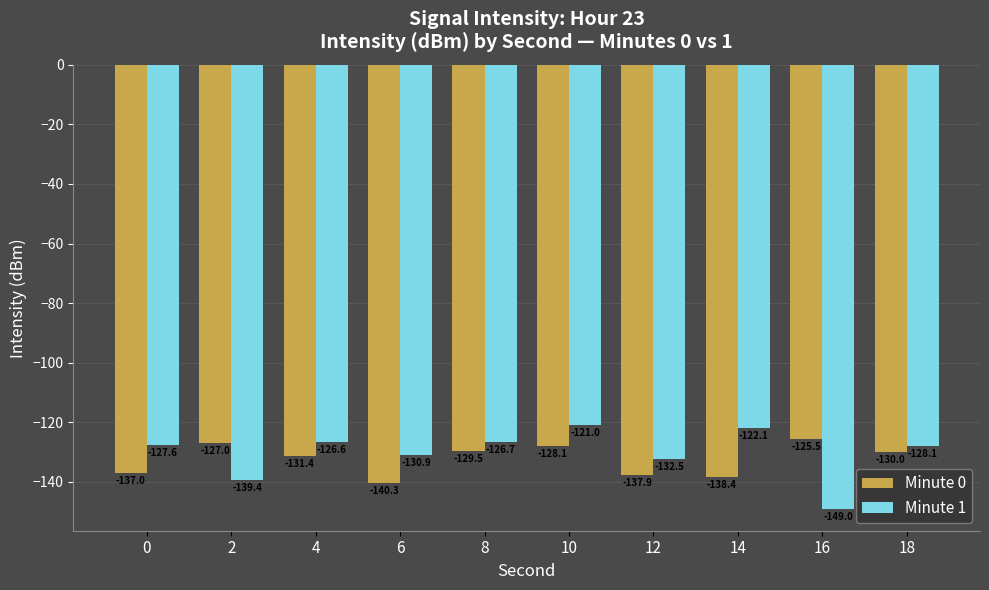

Is it true that Minute 1 equals -74.8 at 0?

False